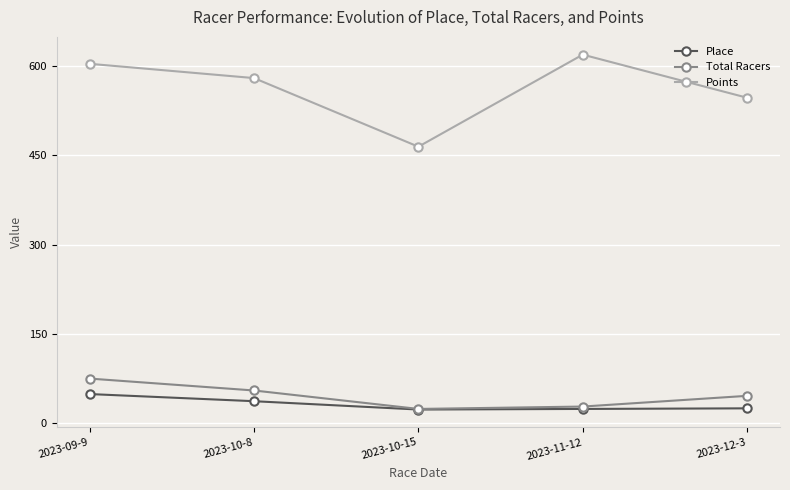

Which series changed the most between 2023-10-15 and 2023-11-12?

Points